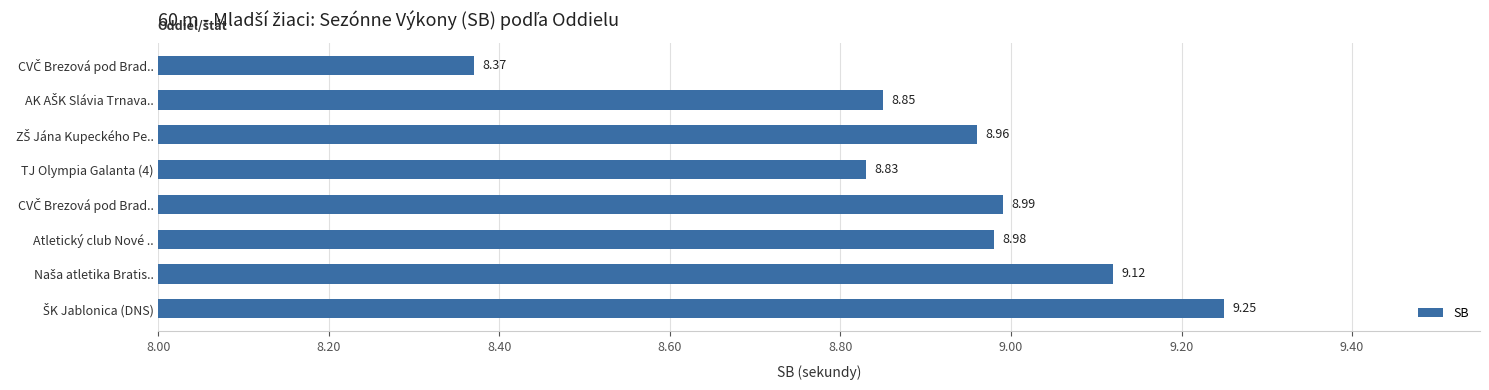

Count the number of categories in the chart.

8